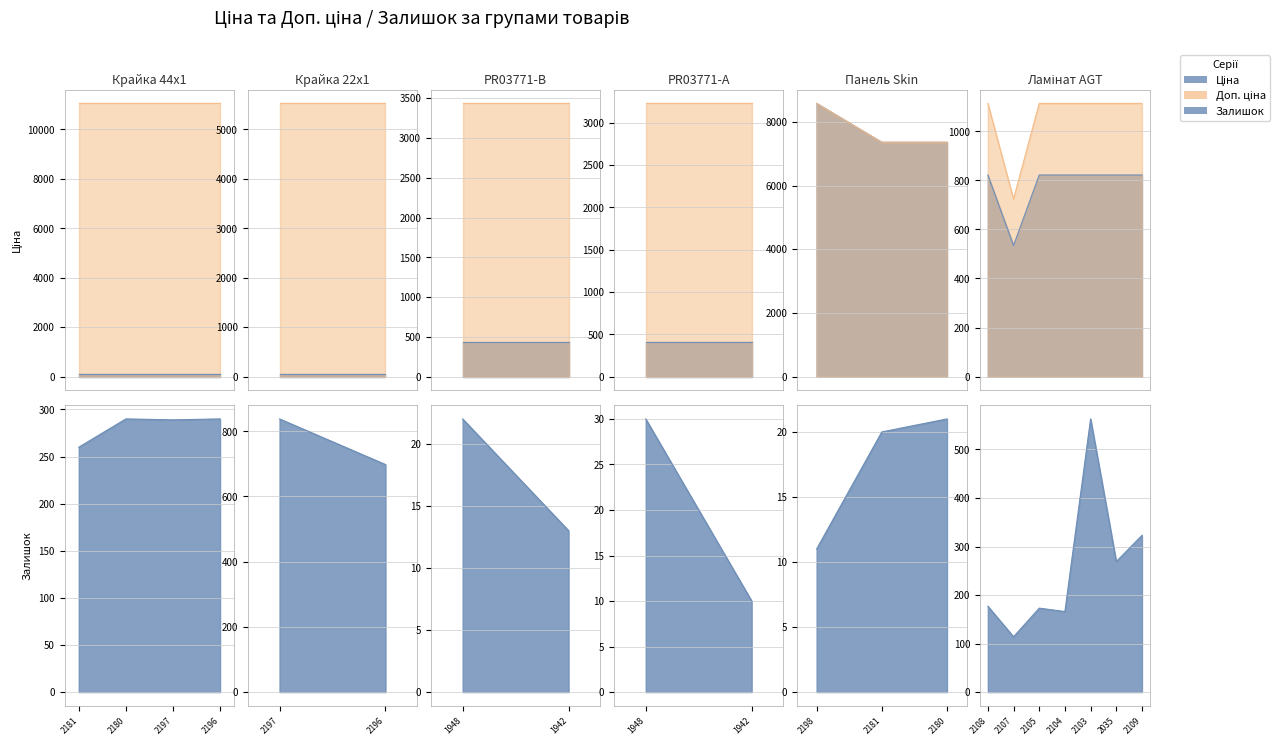

What is the difference between the maximum and minimum values in the Доп. ціна series?

10331.0